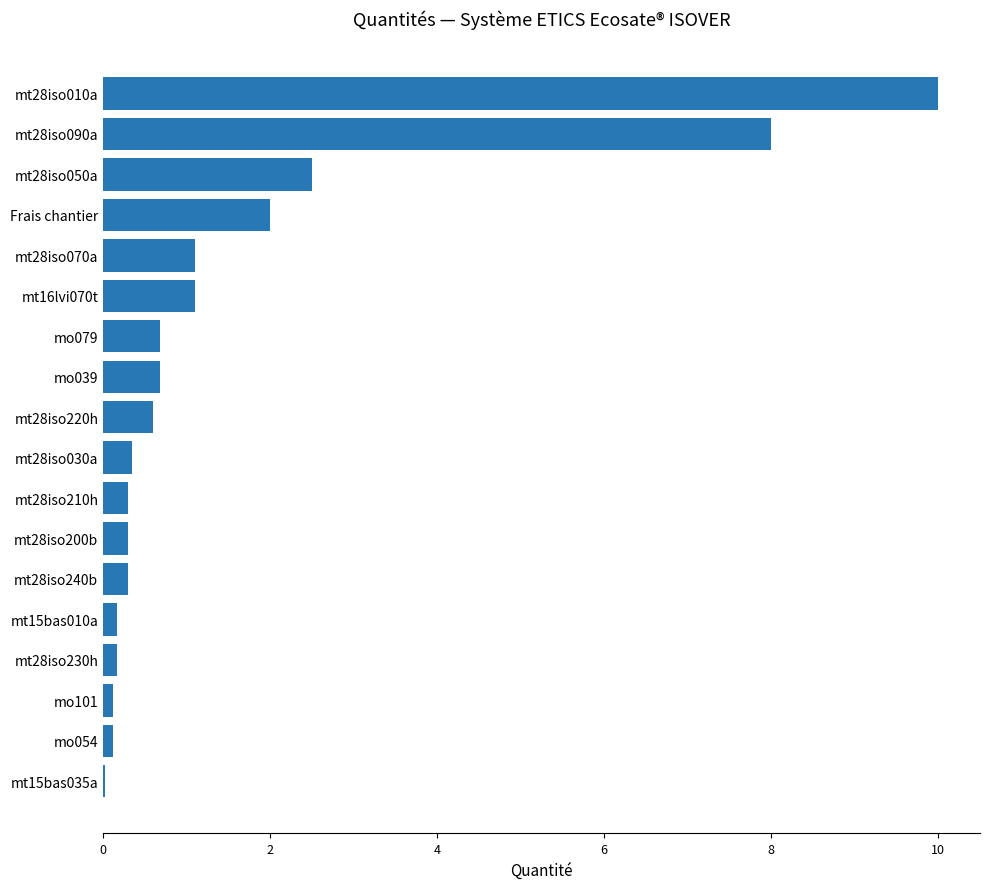

True or false: the data shows 1.8 at mt28iso070a.

False